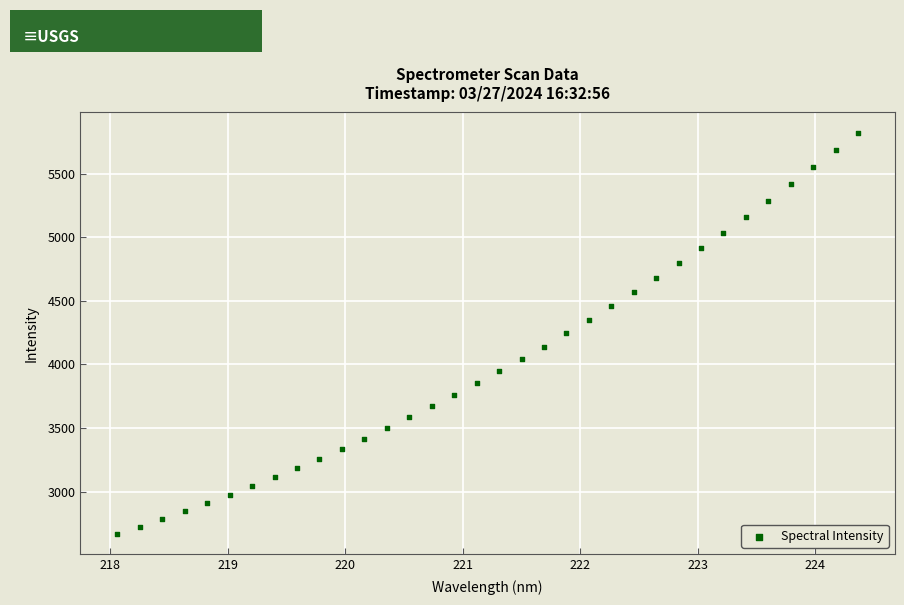

What is the range of Y values (max minus min)?

3155.7